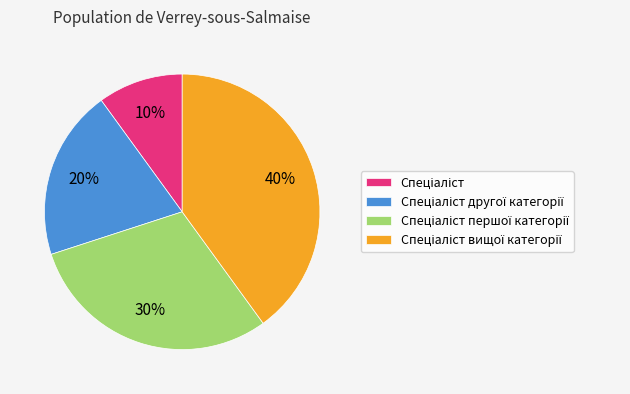

Is there any slice that represents more than half of the pie?

No